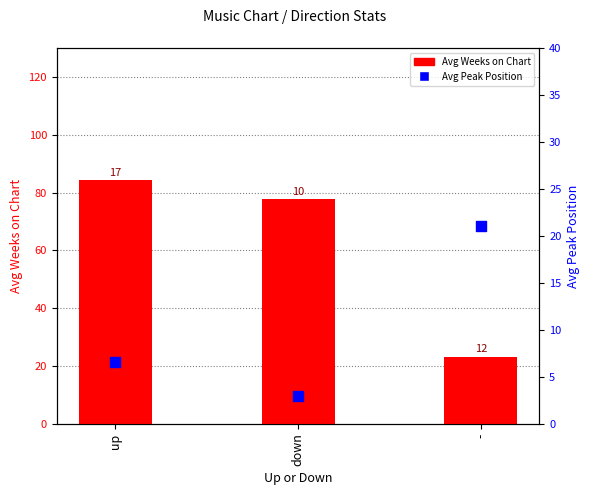

What is the total value across all series at -?

44.1